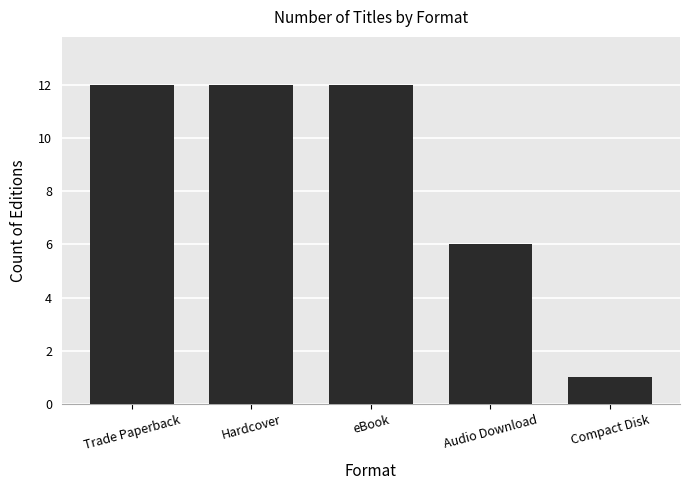

What position from the left is Compact Disk?

5